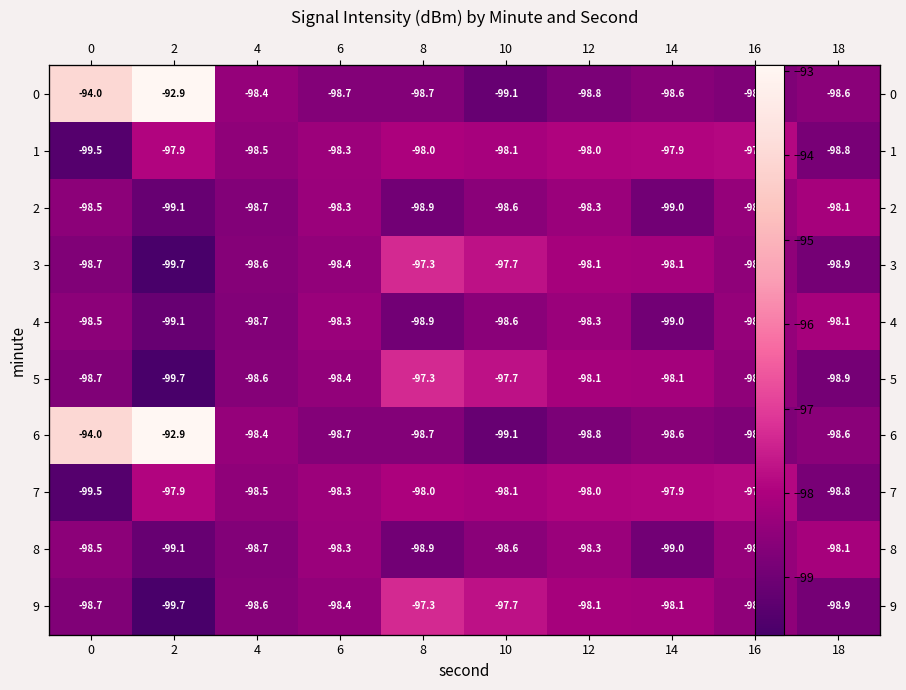

What is the difference between the maximum and second lowest values in the 5 series?

1.6